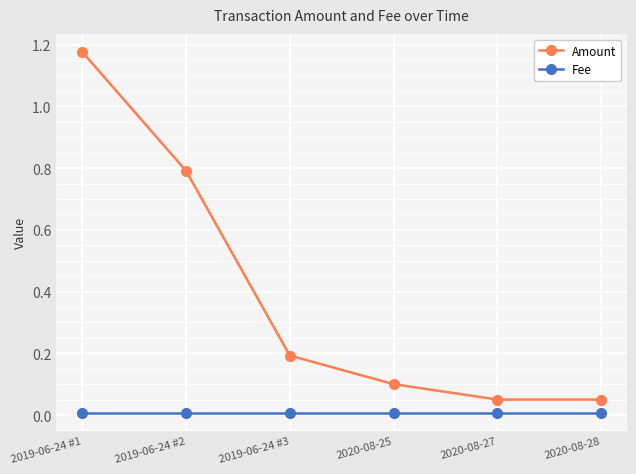

Which series changed the most between 2019-06-24 #1 and 2020-08-28?

Amount